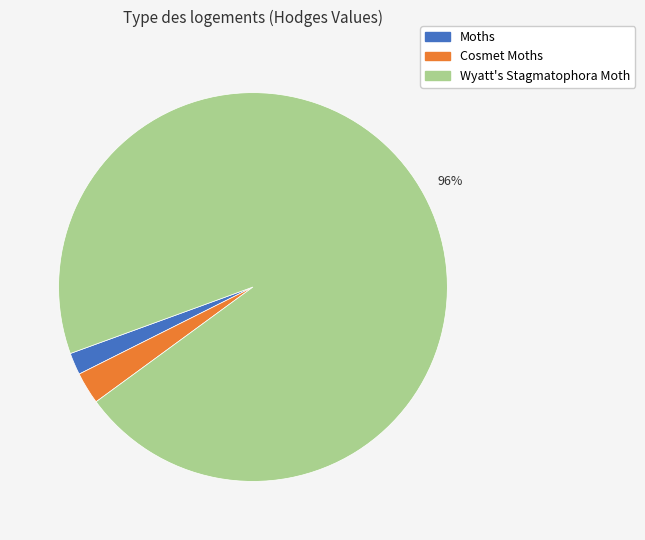

The Moths slice represents 2% of the pie. True or false?

True